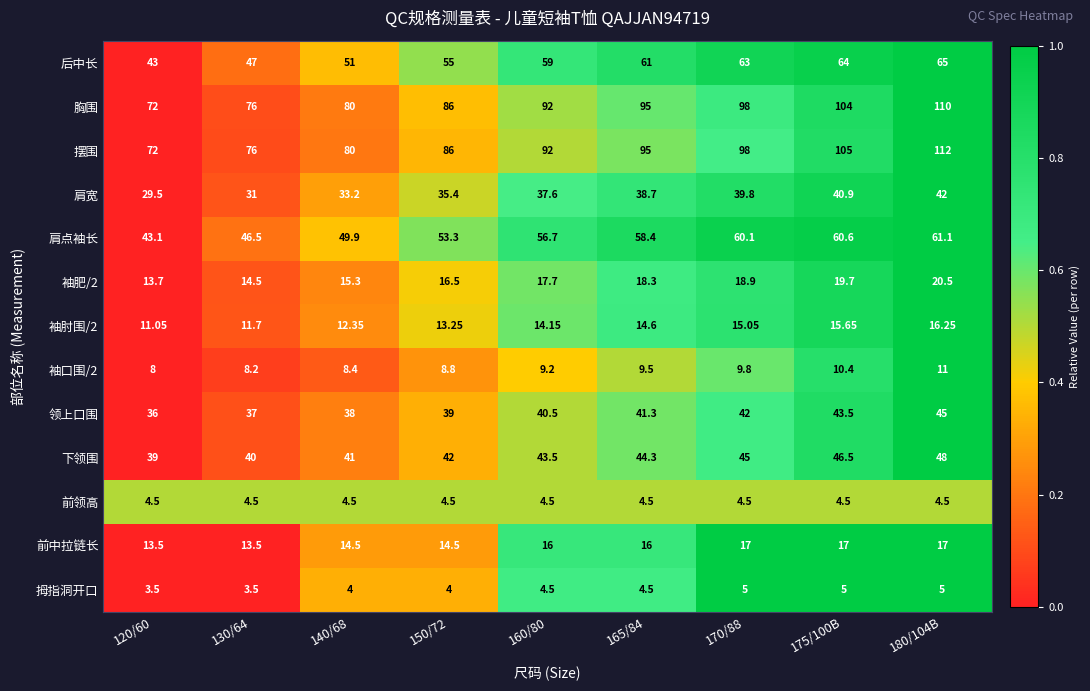

Which series has the widest spread of values?

摆围